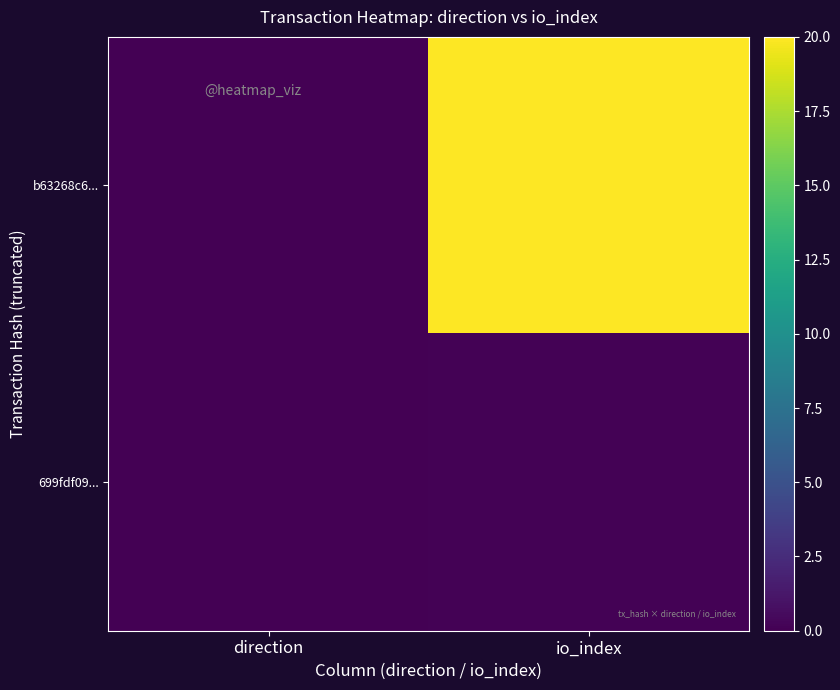

Which series has the widest spread of values?

b63268c6...